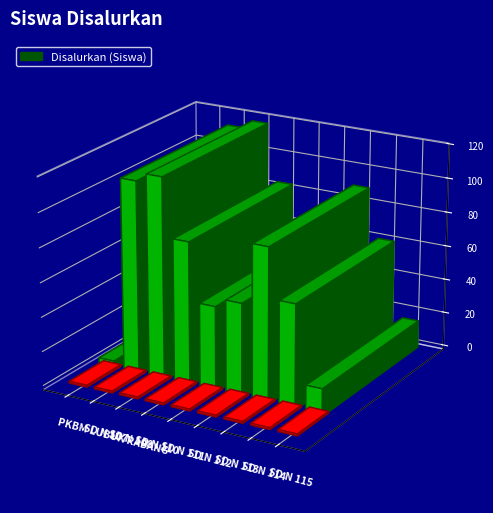

Which has a higher value, PKBM LUBUK RABANG or SD N 113?

SD N 113